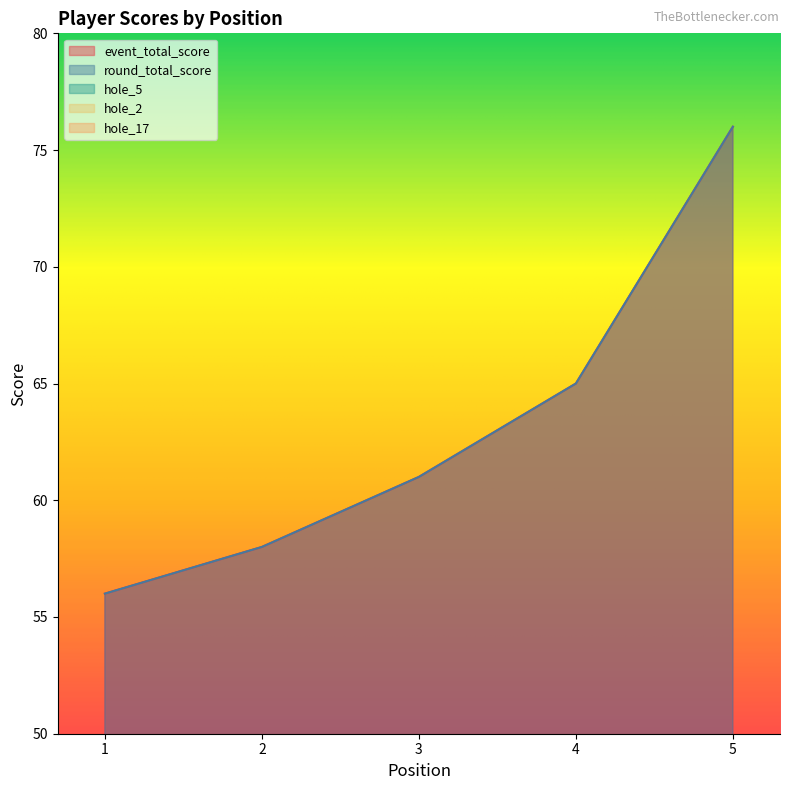

What is the value of the hole_17 point at the 5th from the left?

5